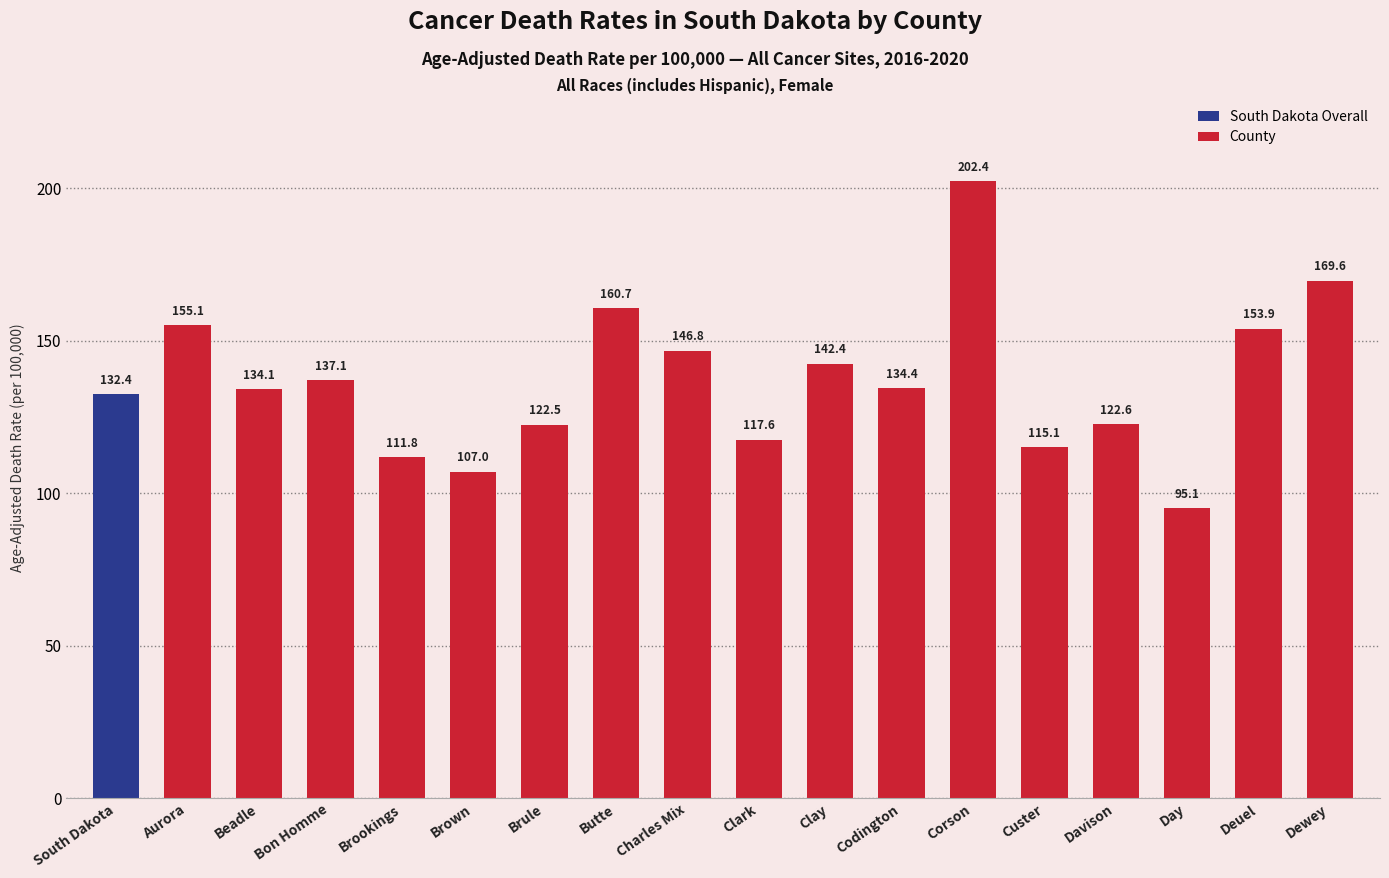

What is the difference between the values at Clay and Brule?

19.9